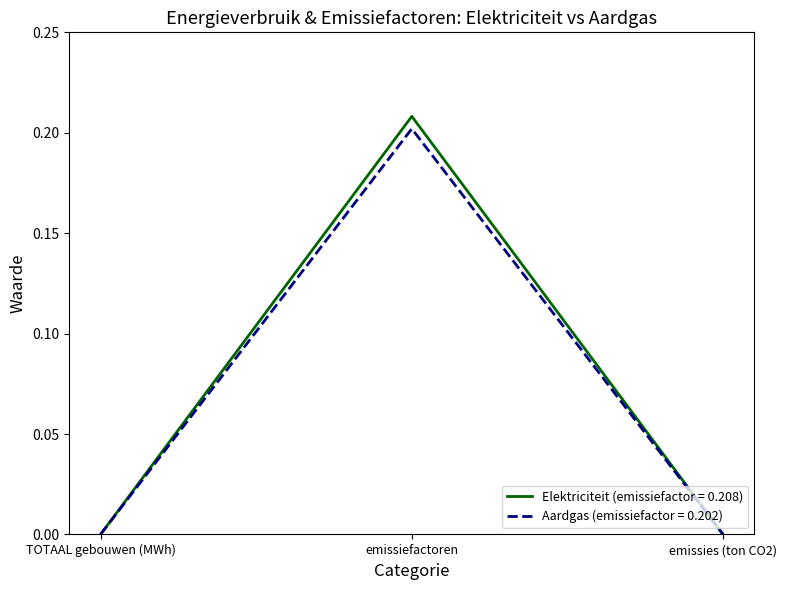

Which label corresponds to the largest value in the chart?

emissiefactoren